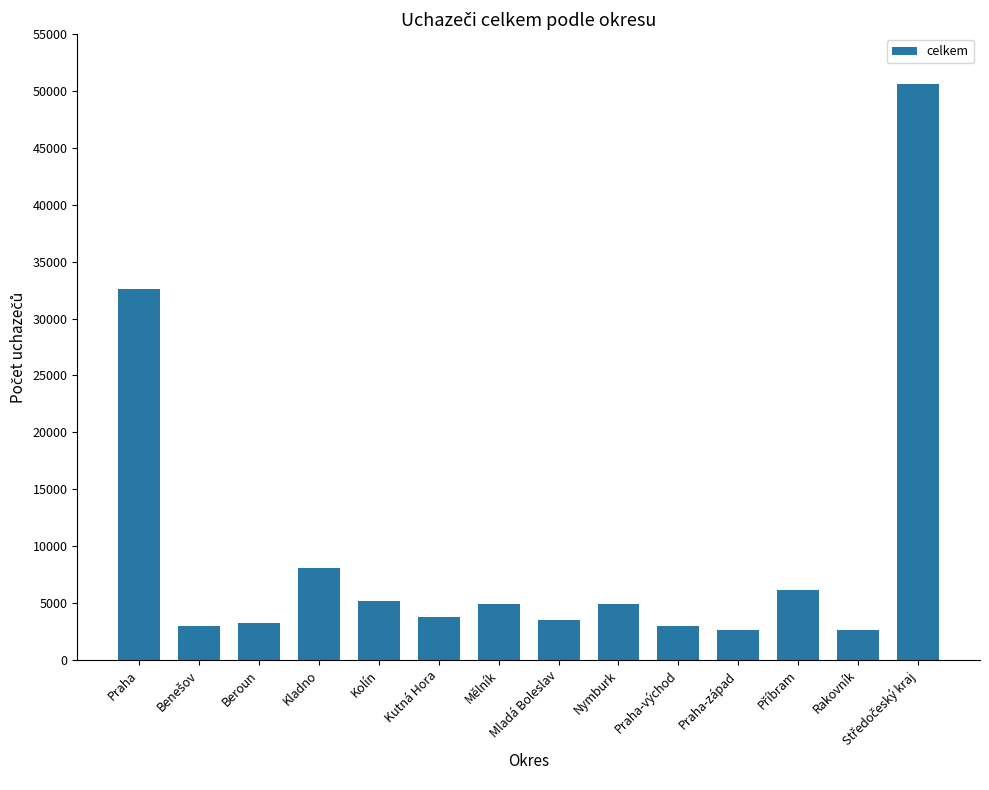

What is the value of the 5th bar from the left?

5160